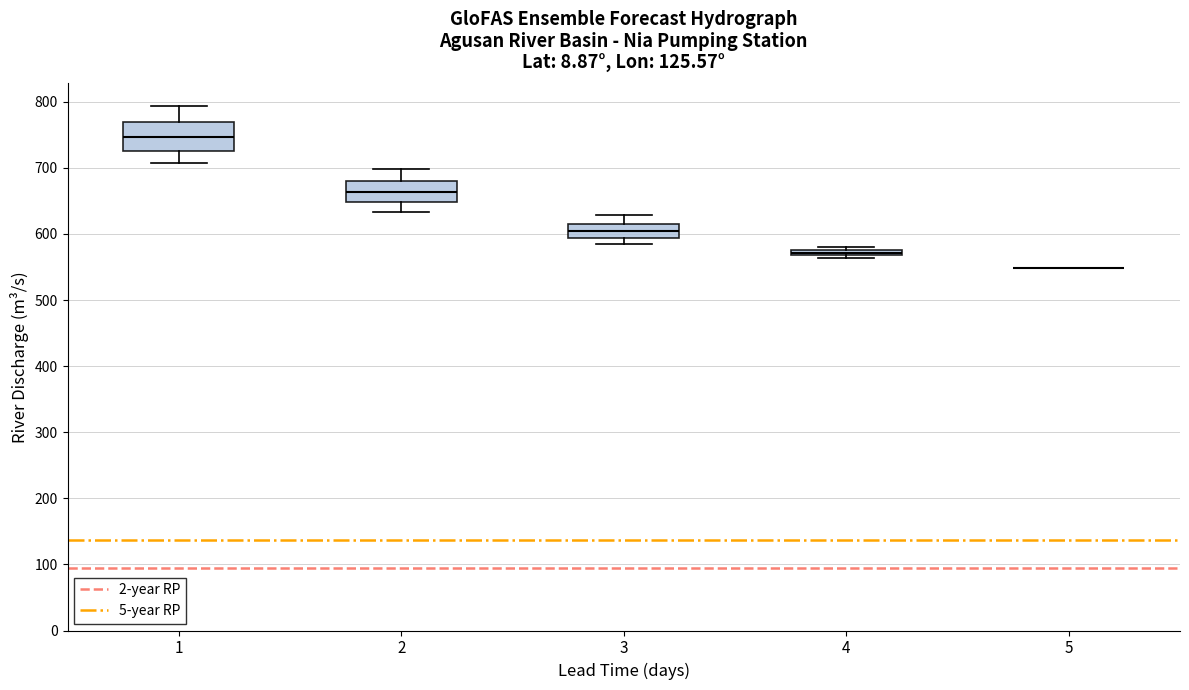

Where is the lower edge of the box at x = 3 on the y-axis? The values are not printed on the chart, so give them approximately, as read against the axis.

590